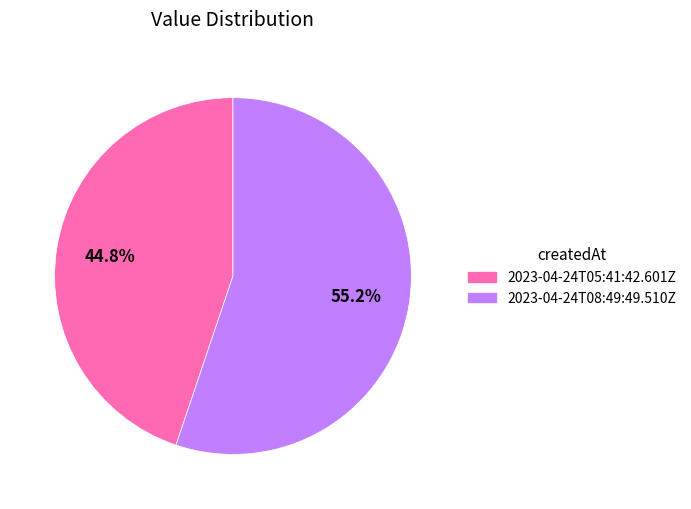

To the nearest percent, what percentage of the pie is 2023-04-24T08:49:49.510Z?

55%